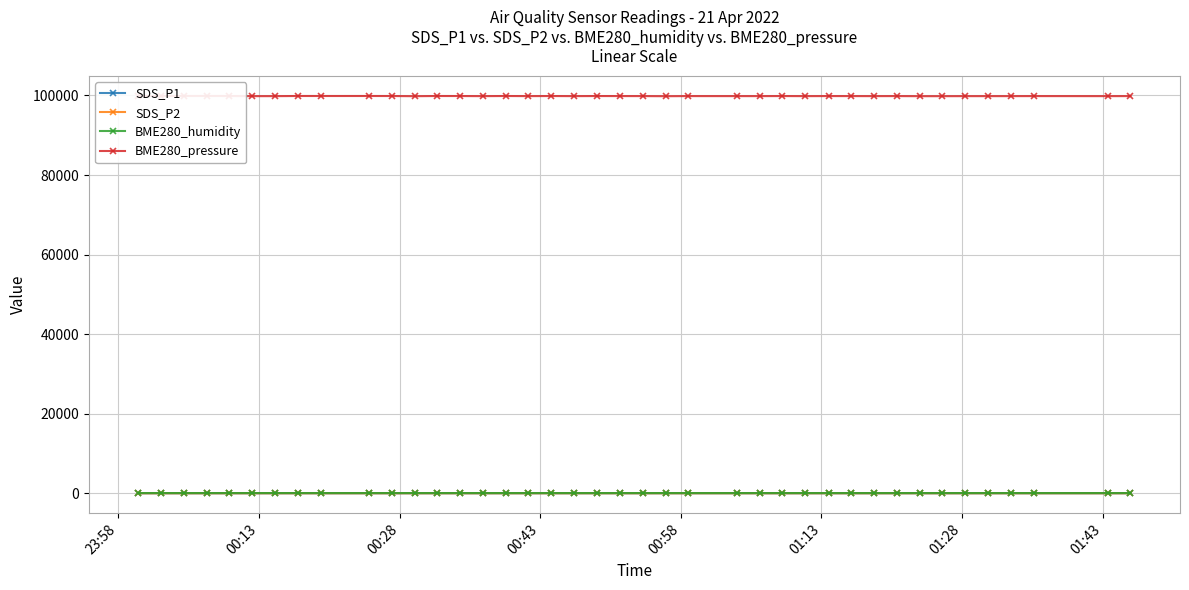

True or false: BME280_humidity has more than 0 points higher than both neighbors.

True